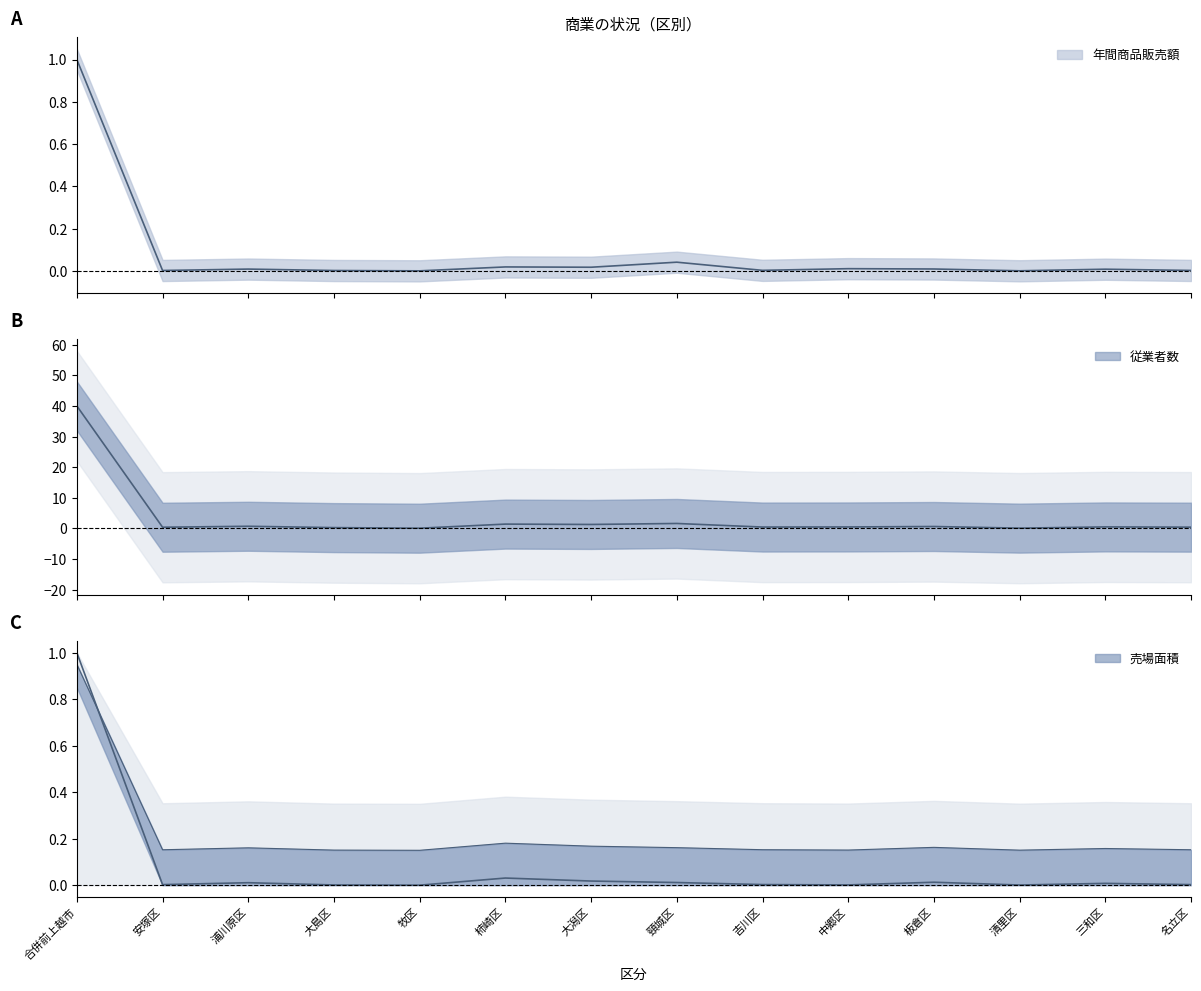

At which category does 年間商品販売額 reach its first local valley?

安塚区